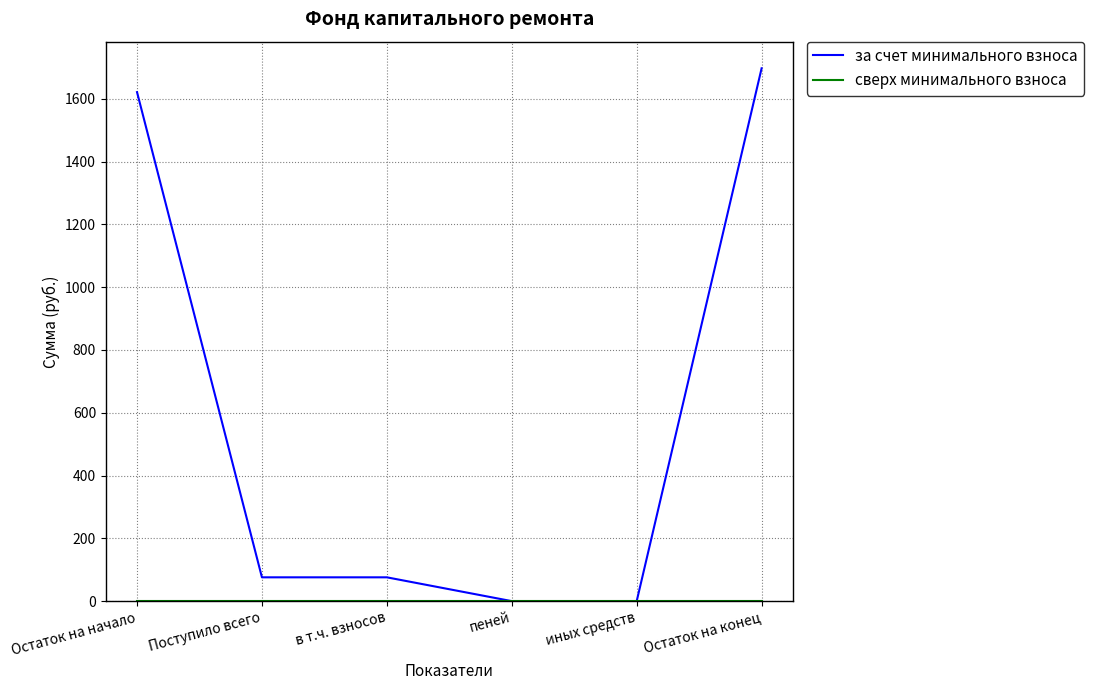

Which series has the widest spread of values?

за счет минимального взноса